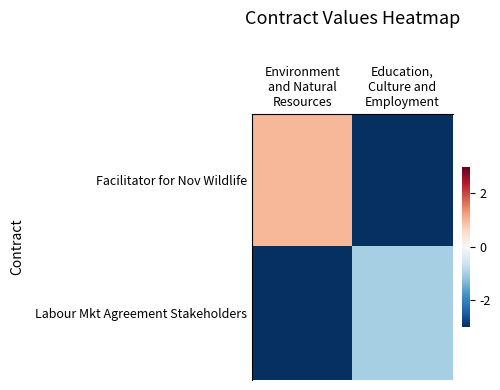

What is the greatest value displayed?

1.0